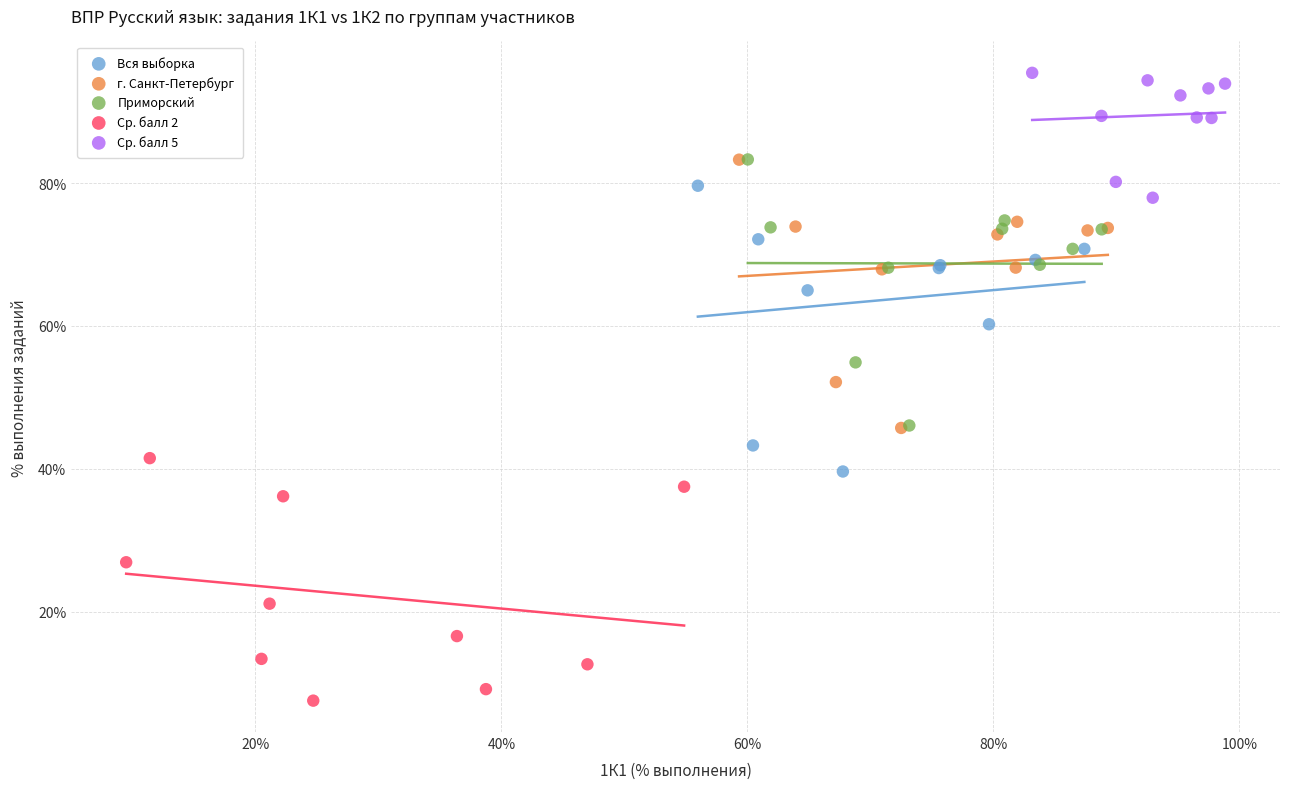

Which series contains the highest Y value?

Ср. балл 5